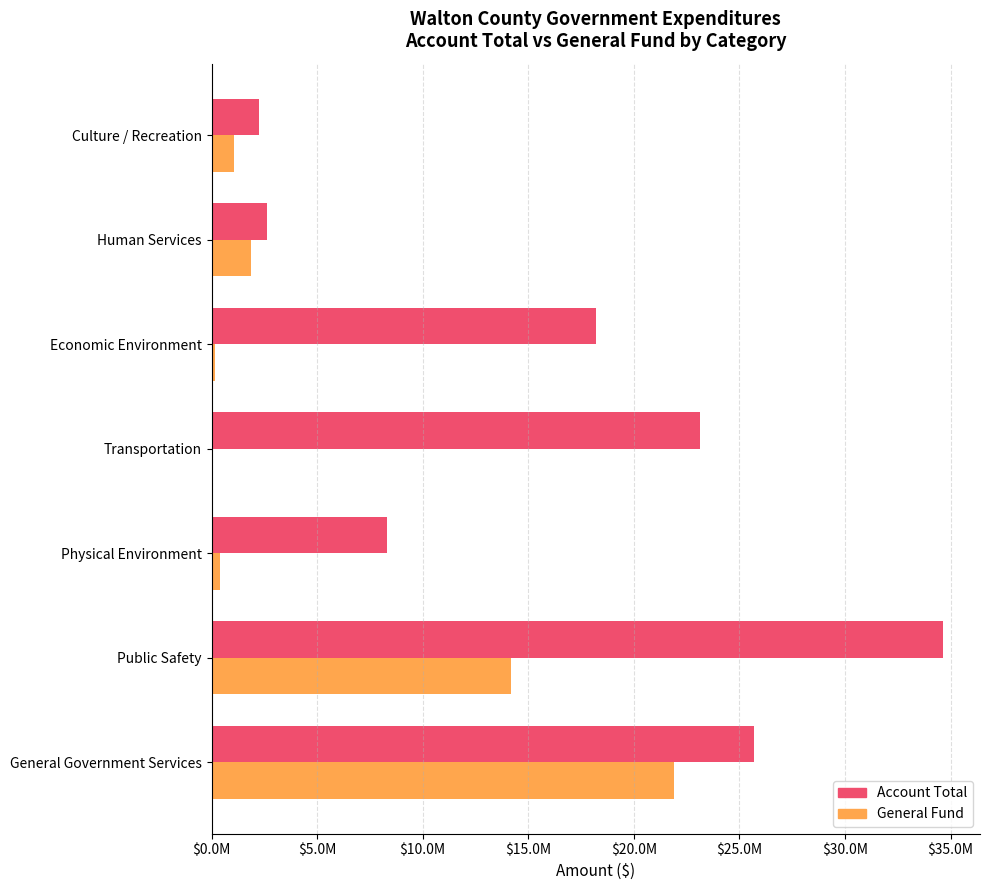

What are all the series names shown in the legend?

Account Total, General Fund